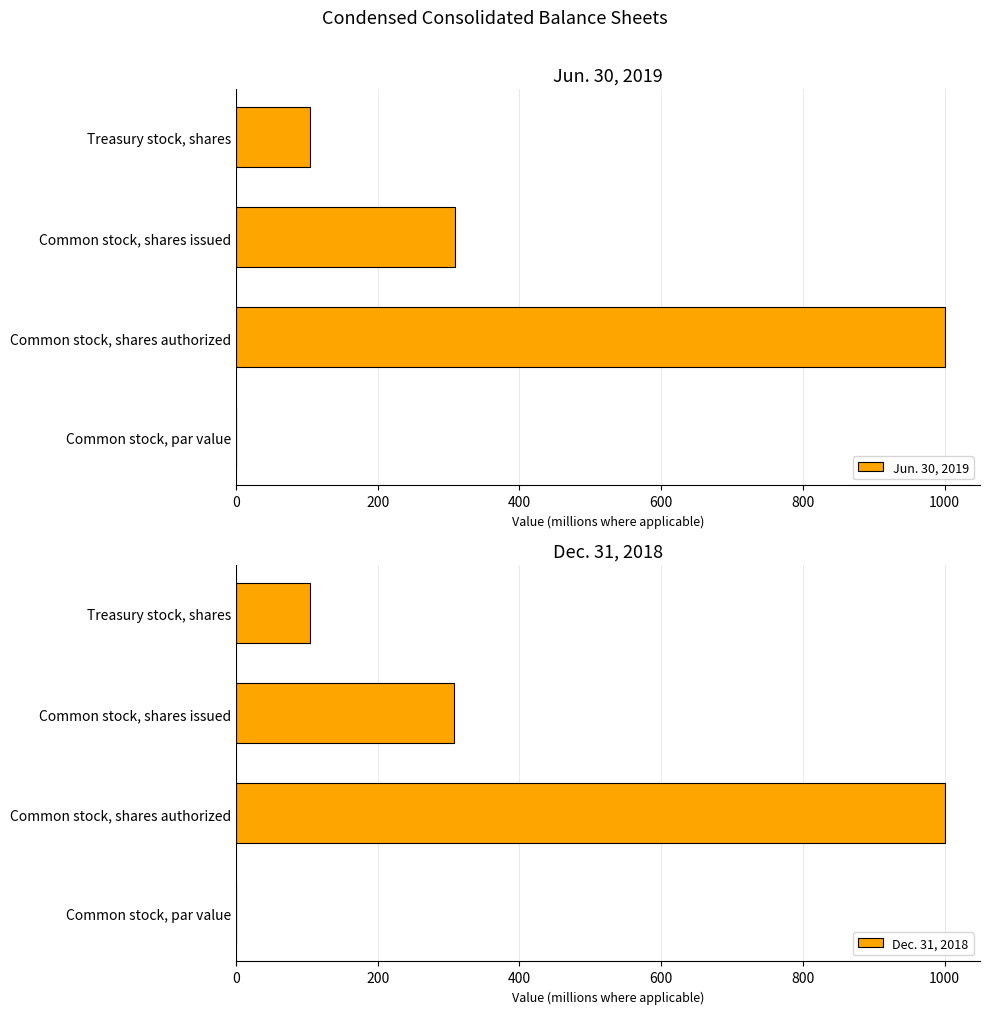

What is the maximum value for Jun. 30, 2019?

1000.0